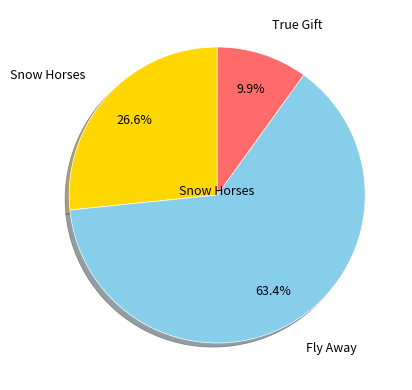

What is the ratio of the value at Fly Away to the value at True Gift?

6.4